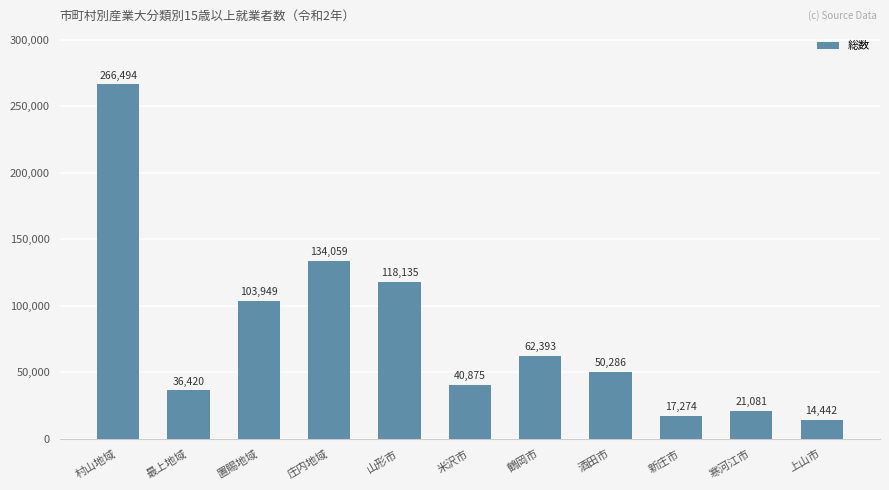

Which category has the lowest value across all series?

上山市